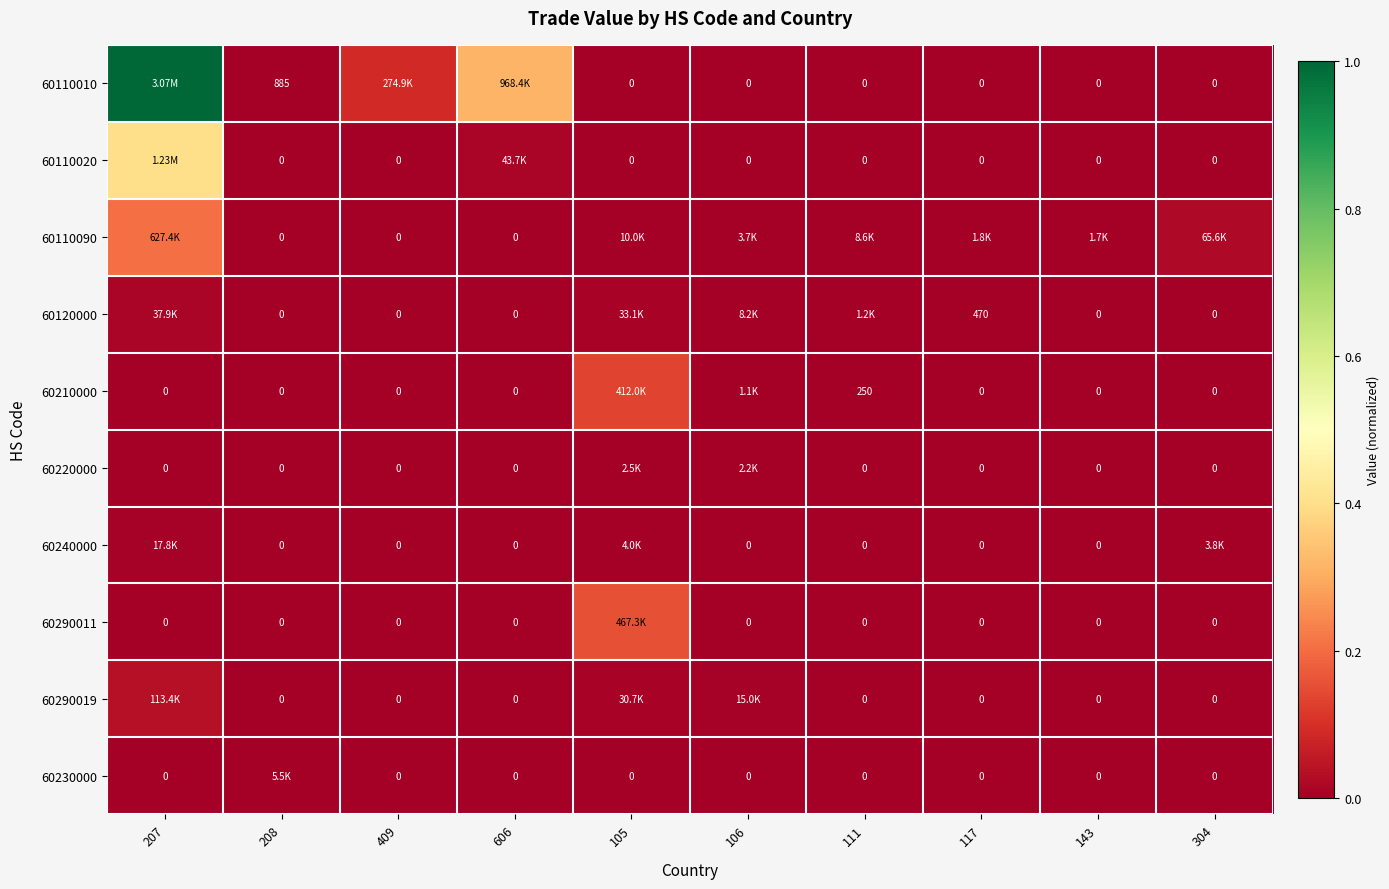

List the labels in order of 60290011 value, smallest first.

207, 208, 409, 606, 106, 111, 117, 143, 304, 105